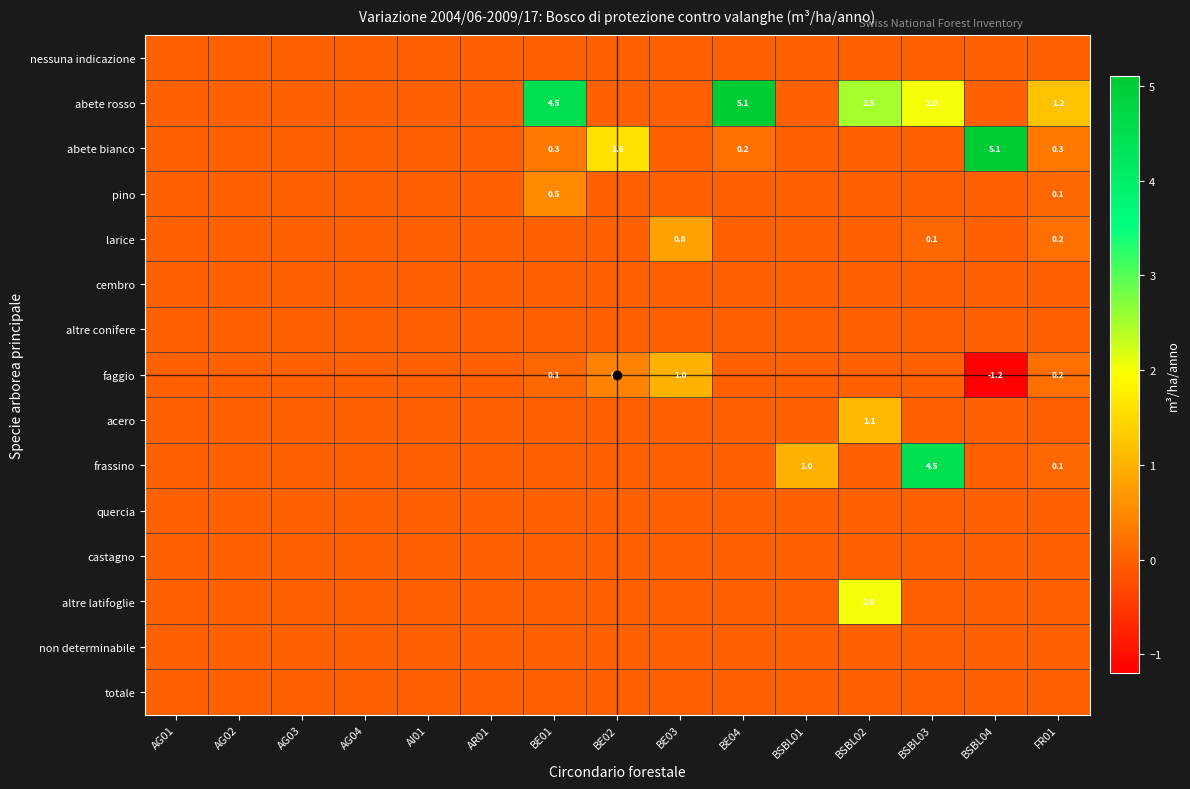

At which label is acero closest to 0?

AG01